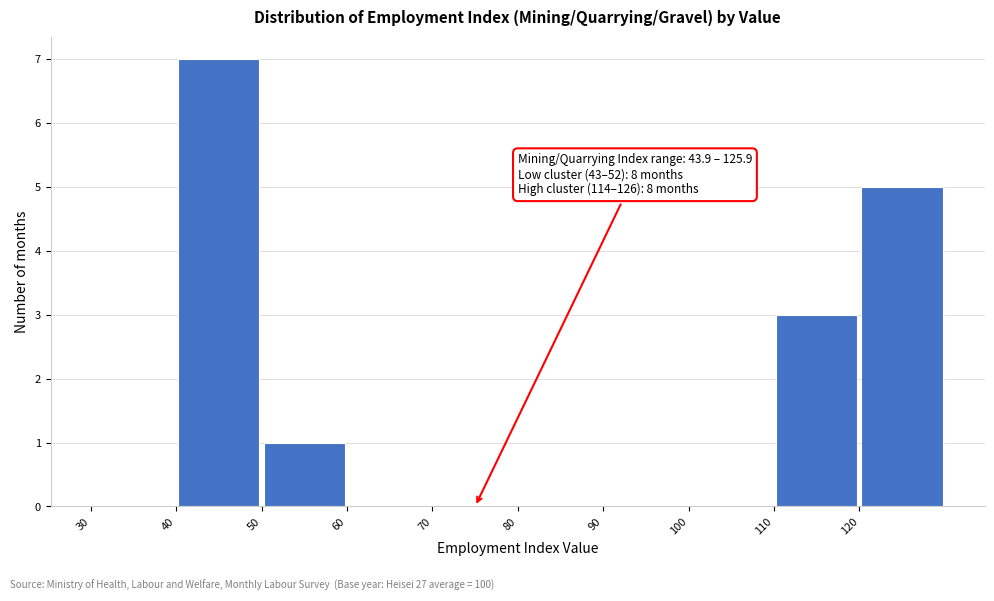

Which range on the x-axis has the tallest bar?

40 to 50